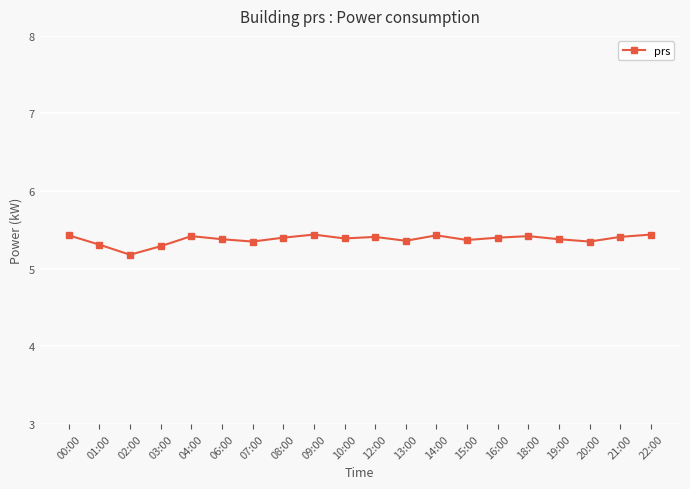

What is the sum of the values at 01:00 and 06:00?

10.7